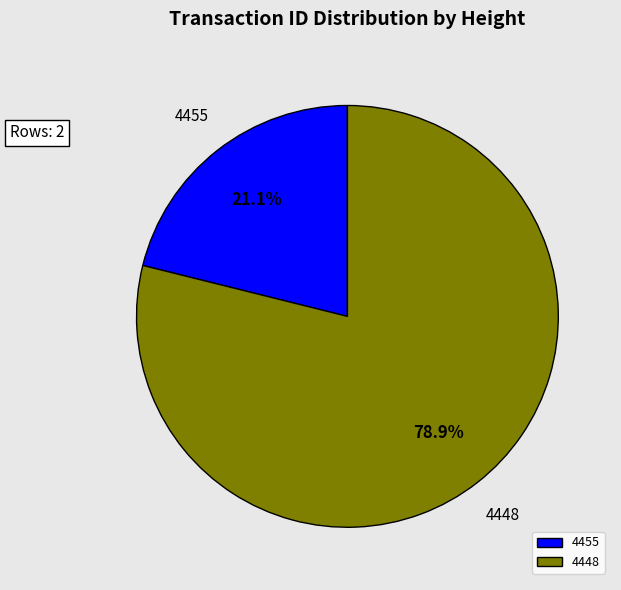

Which has a higher value, 4455 or 4448?

4448